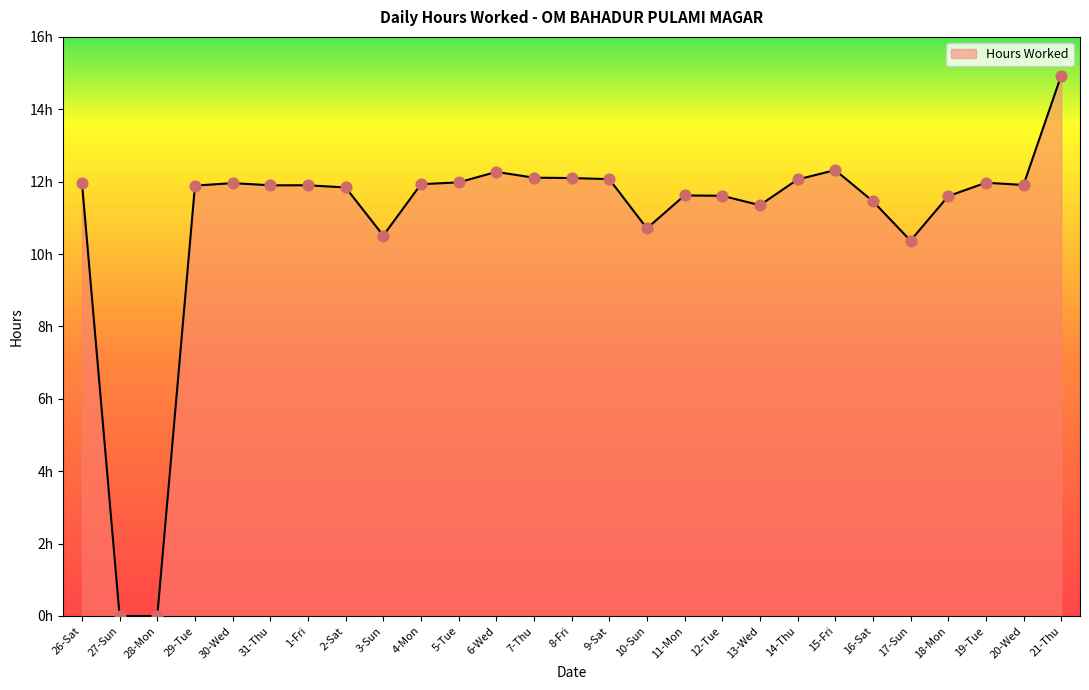

Between 7-Thu and 28-Mon, which is larger?

7-Thu